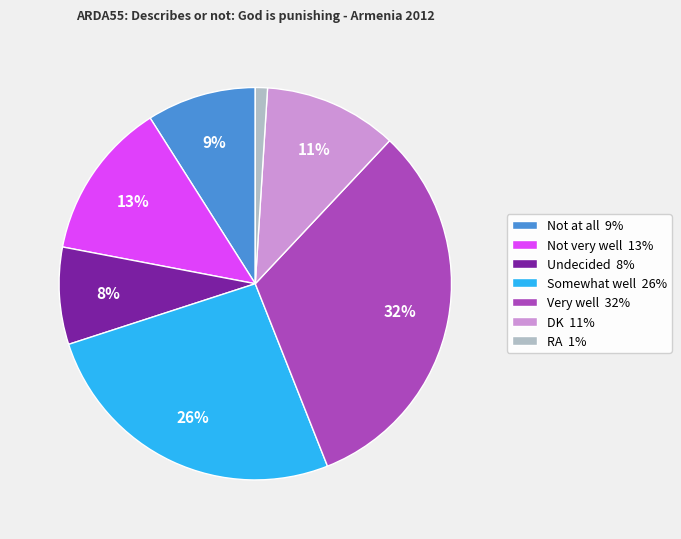

What percentage is the Somewhat well slice, to the nearest percent?

26%